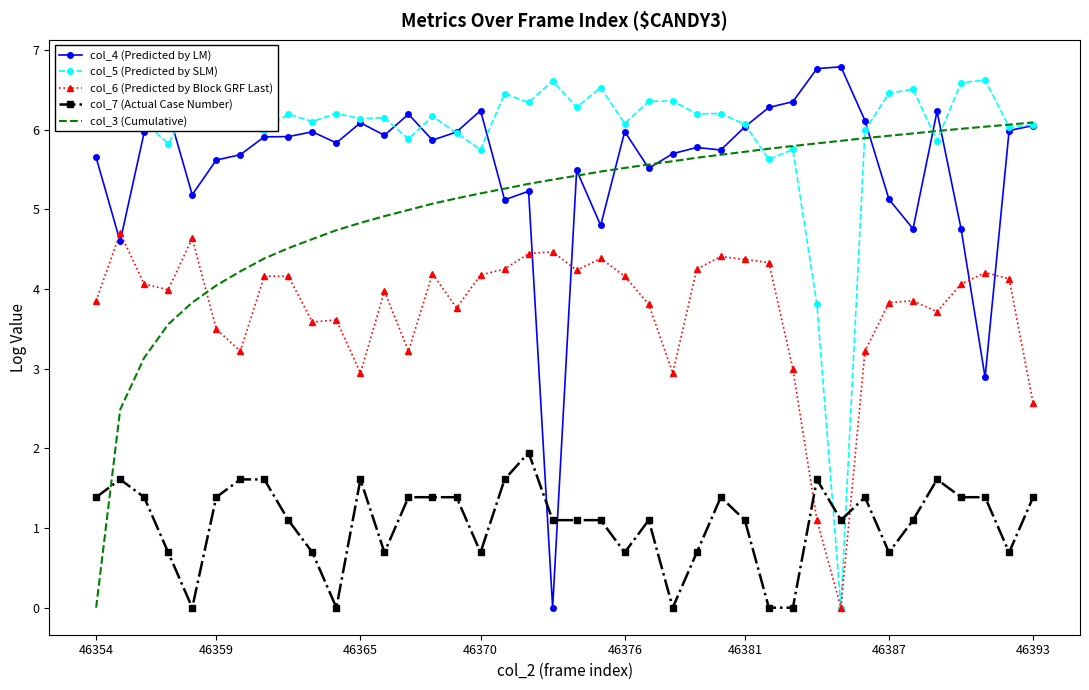

After their last crossing, which series has the higher values: col_3 (Cumulative) or col_7 (Actual Case Number)?

col_3 (Cumulative)